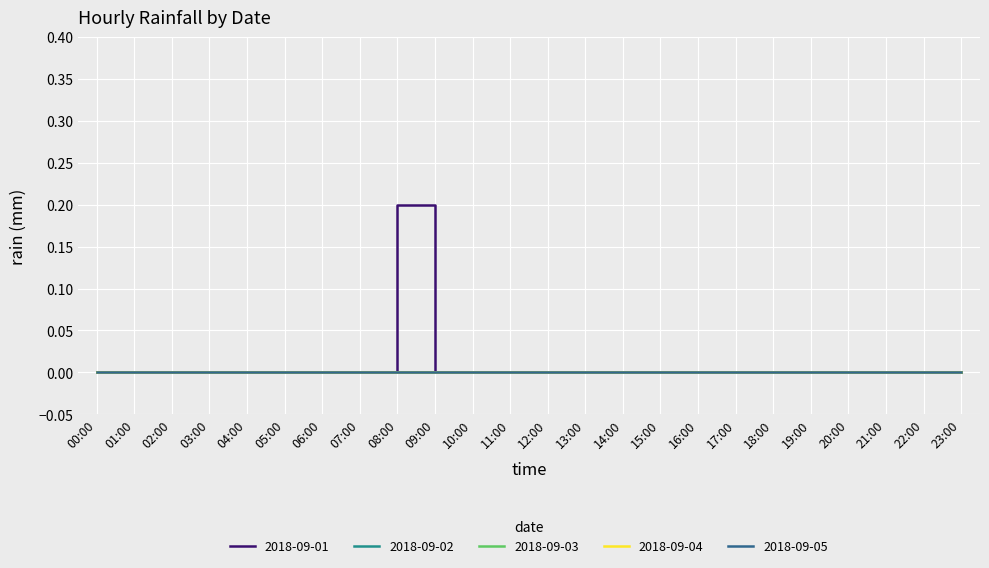

Where is 2018-09-03 nearest to the value 0?

00:00